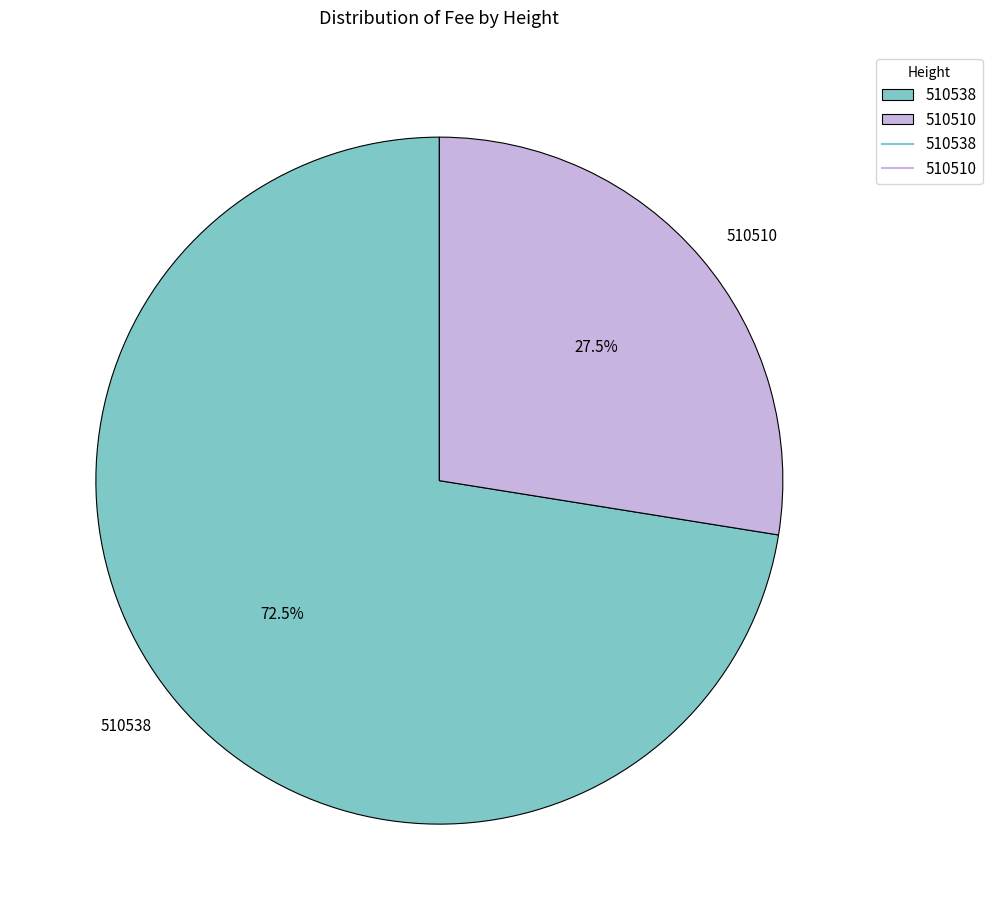

Between 510538 and 510510, which is larger?

510538